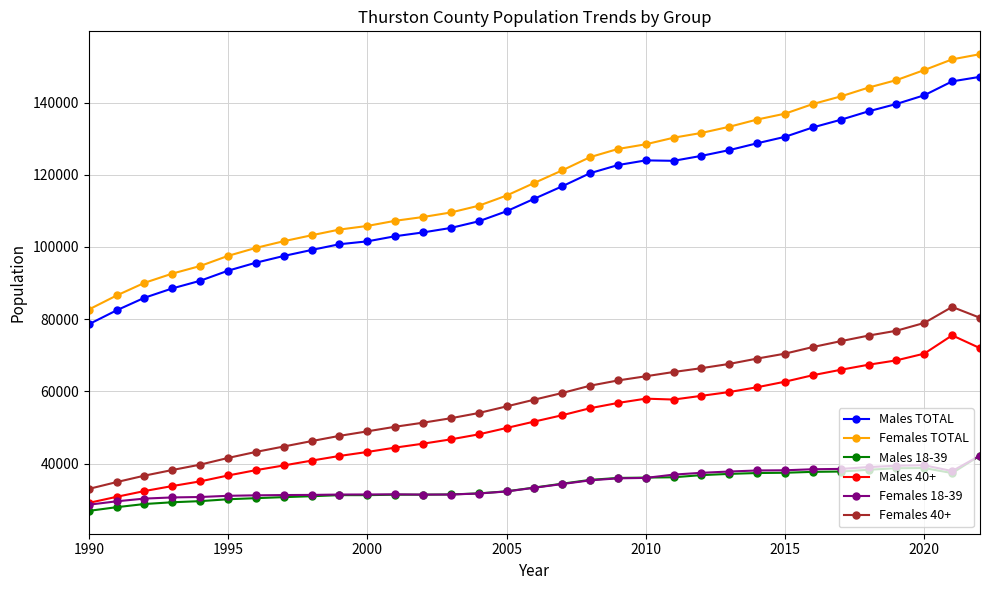

True or false: Females 40+ and Females TOTAL intersect in this chart.

False